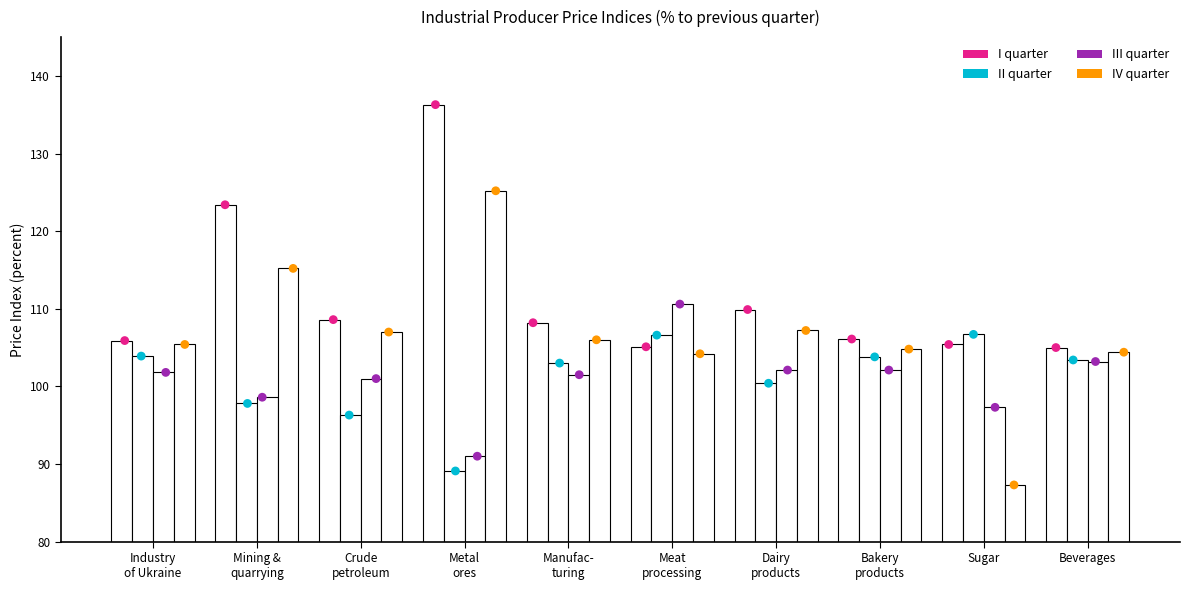

At how many categories does at least one series exceed 107?

6